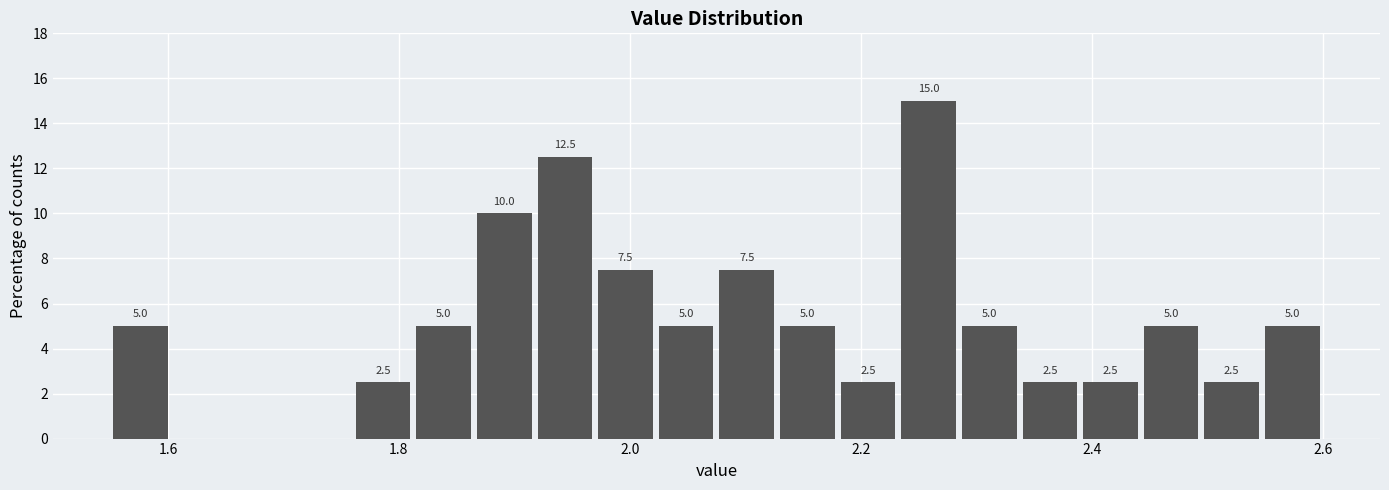

Read against the x-axis, roughly where is the centre of the tallest bar?

2.26